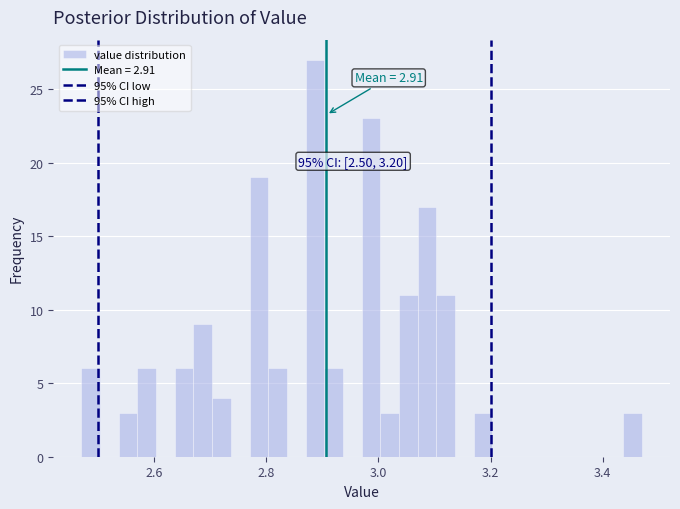

Around what value on the x-axis is the tallest bar? Give the approximate position of its centre, as read against the axis.

2.88